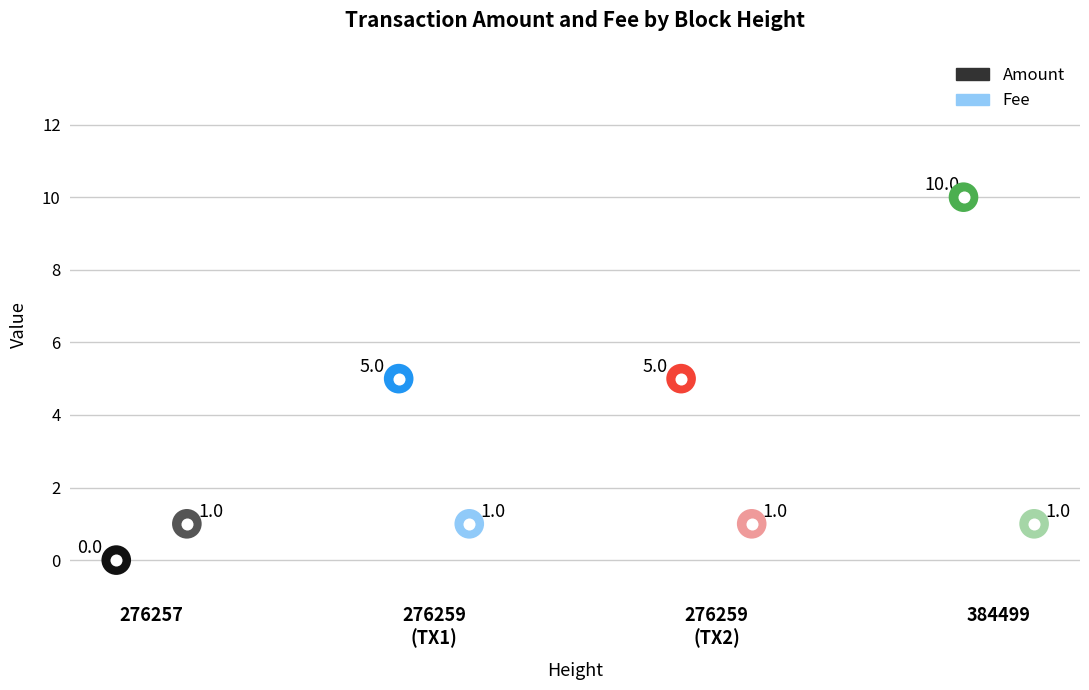

What are all the series names shown in the legend?

Amount, Fee